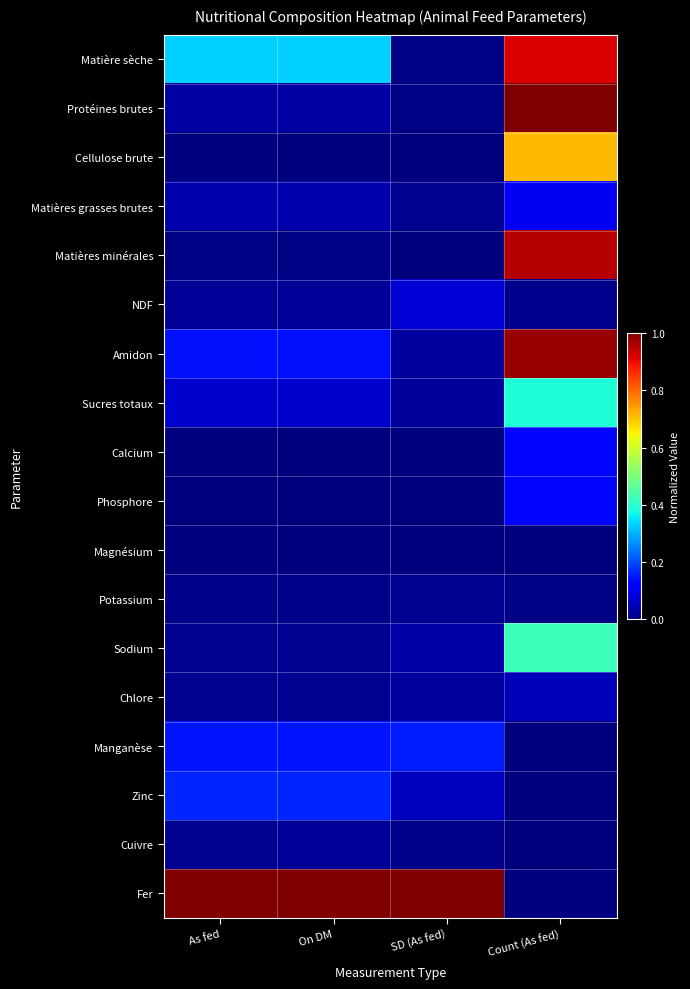

Reading left to right, what are all the values shown in this chart?

Matière sèche: As fed=0.3	On DM=0.3	SD (As fed)=0.0	Count (As fed)=0.9
Protéines brutes: As fed=0.0	On DM=0.0	SD (As fed)=0.0	Count (As fed)=1.0
Cellulose brute: As fed=0.0	On DM=0.0	SD (As fed)=0.0	Count (As fed)=0.7
Matières grasses brutes: As fed=0.0	On DM=0.0	SD (As fed)=0.0	Count (As fed)=0.1
Matières minérales: As fed=0.0	On DM=0.0	SD (As fed)=0.0	Count (As fed)=1.0
NDF: As fed=0.0	On DM=0.0	SD (As fed)=0.1	Count (As fed)=0.0
Amidon: As fed=0.1	On DM=0.1	SD (As fed)=0.0	Count (As fed)=1.0
Sucres totaux: As fed=0.1	On DM=0.1	SD (As fed)=0.0	Count (As fed)=0.4
Calcium: As fed=0.0	On DM=0.0	SD (As fed)=0.0	Count (As fed)=0.1
Phosphore: As fed=0.0	On DM=0.0	SD (As fed)=0.0	Count (As fed)=0.1
Magnésium: As fed=0.0	On DM=0.0	SD (As fed)=0.0	Count (As fed)=0.0
Potassium: As fed=0.0	On DM=0.0	SD (As fed)=0.0	Count (As fed)=0.0
Sodium: As fed=0.0	On DM=0.0	SD (As fed)=0.0	Count (As fed)=0.4
Chlore: As fed=0.0	On DM=0.0	SD (As fed)=0.0	Count (As fed)=0.1
Manganèse: As fed=0.1	On DM=0.1	SD (As fed)=0.2	Count (As fed)=0.0
Zinc: As fed=0.2	On DM=0.2	SD (As fed)=0.1	Count (As fed)=0.0
Cuivre: As fed=0.0	On DM=0.0	SD (As fed)=0.0	Count (As fed)=0.0
Fer: As fed=1.0	On DM=1.0	SD (As fed)=1.0	Count (As fed)=0.0